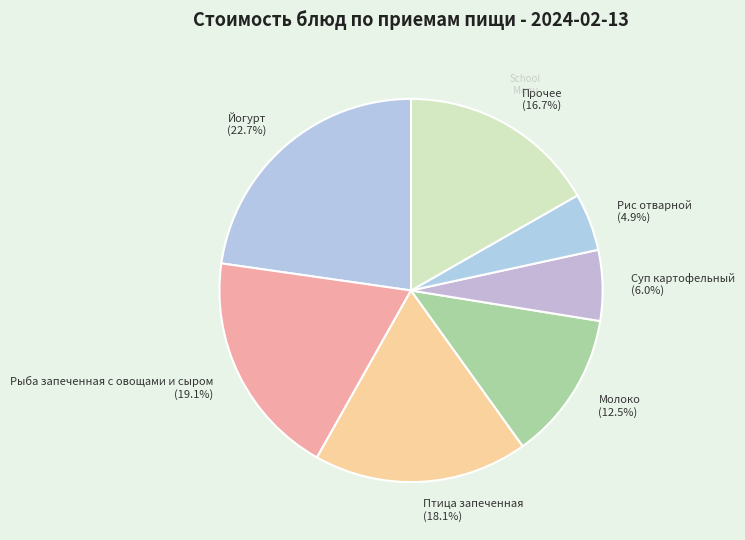

Rank the categories by value from lowest to highest.

Рис отварной (4.9%), Суп картофельный (6.0%), Молоко (12.5%), Прочее (16.7%), Птица запеченная (18.1%), Рыба запеченная с овощами и сыром (19.1%), Йогурт (22.7%)